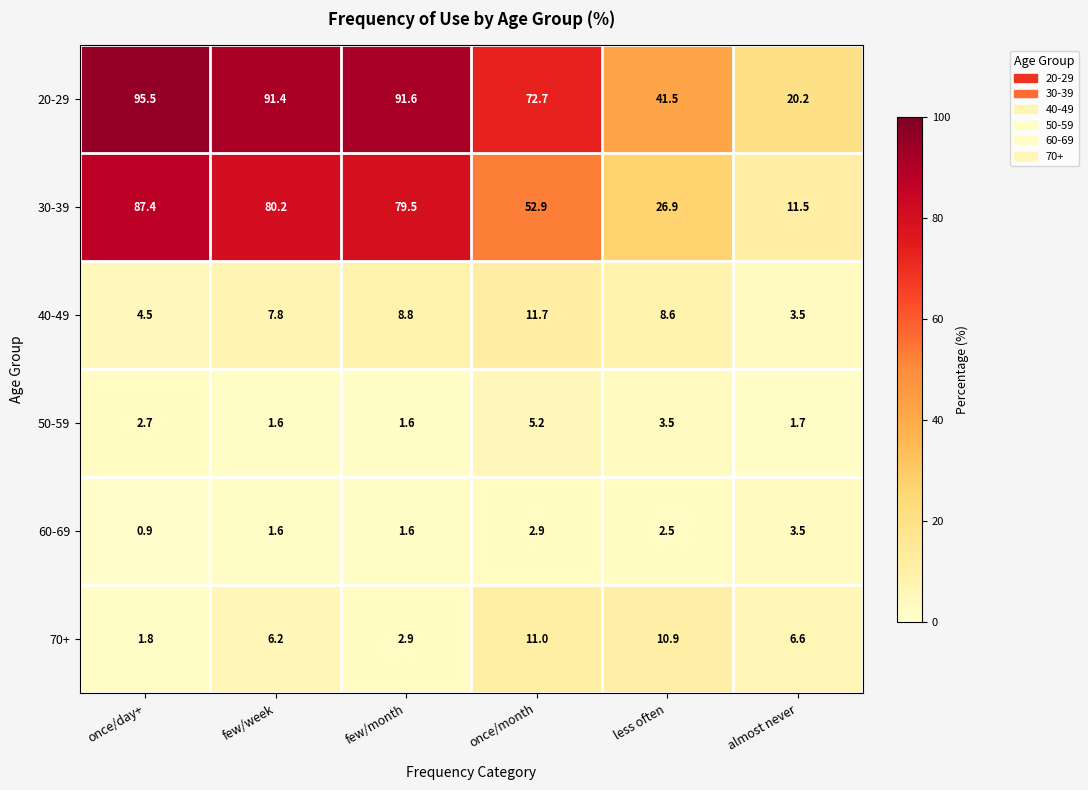

What is the difference between the maximum and minimum values in the 20-29 series?

75.3